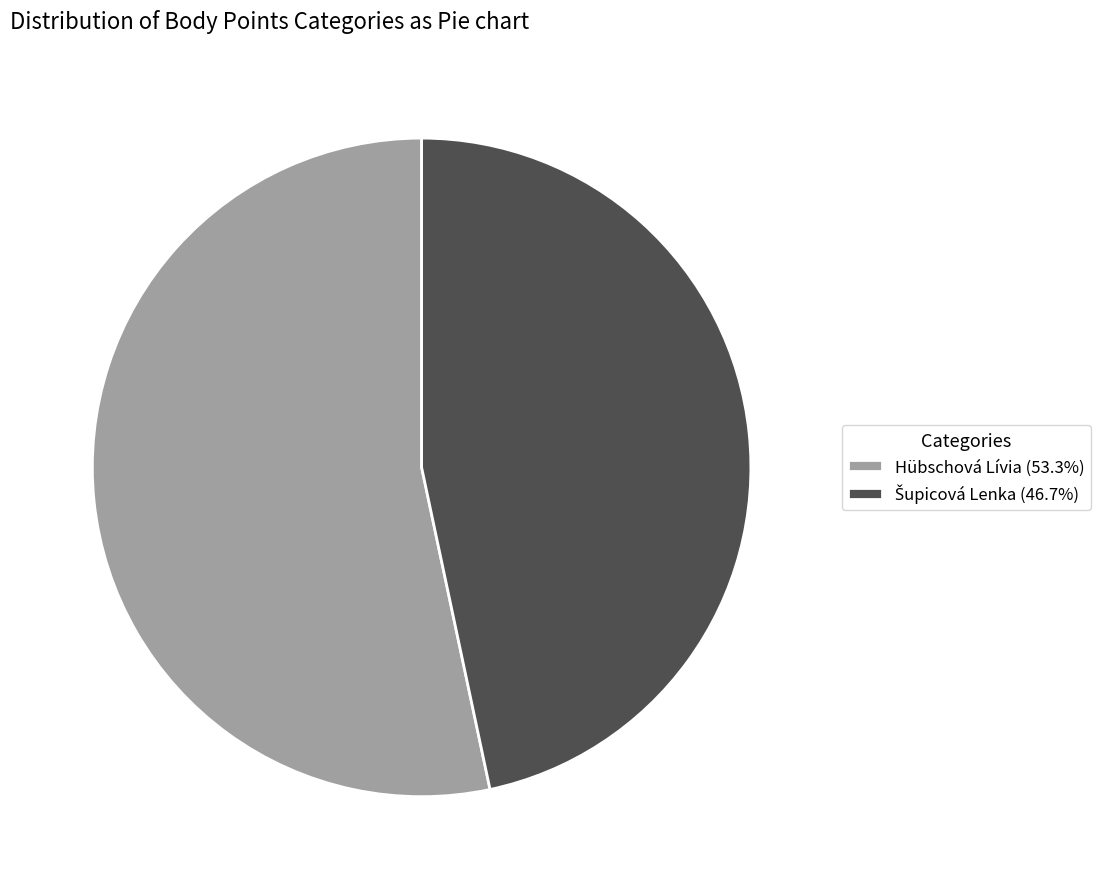

Does any single category account for the majority?

Yes